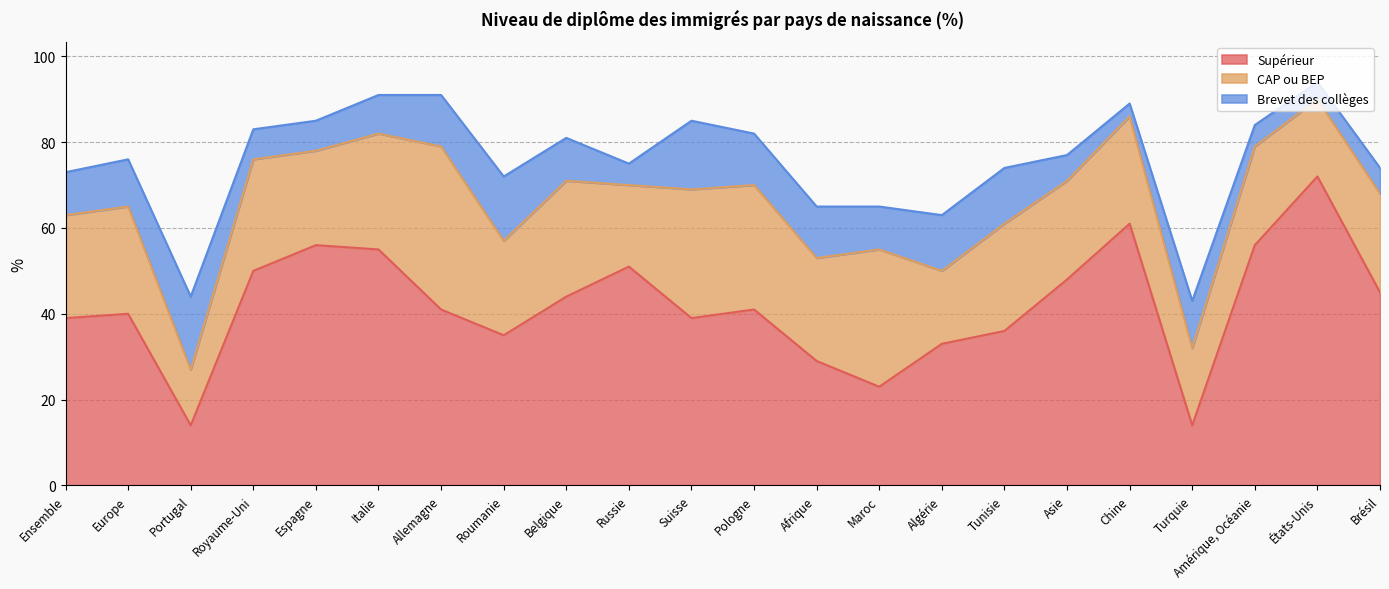

How many lines are shown in the chart?

3